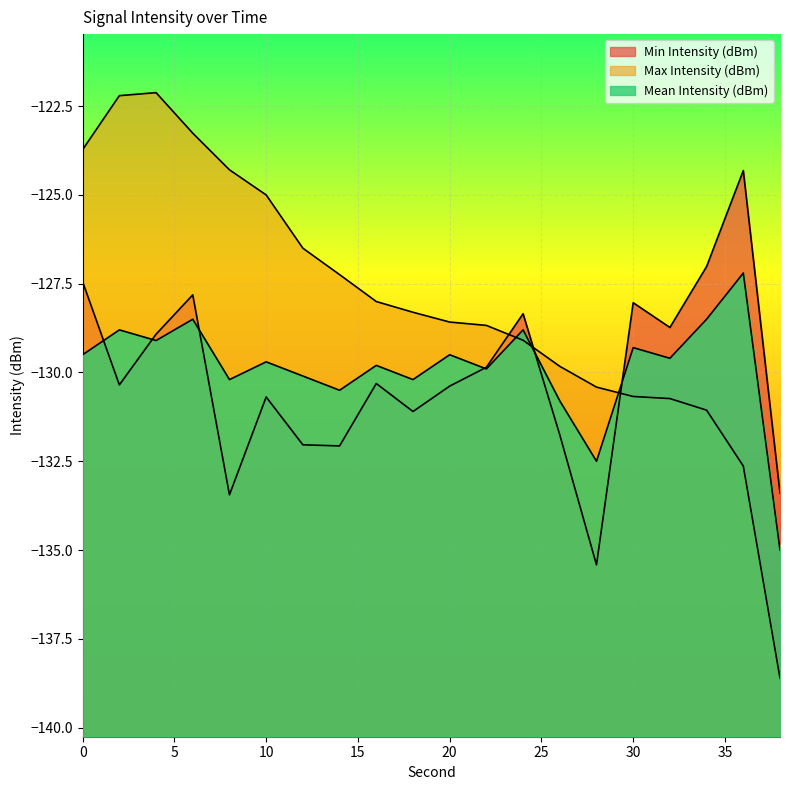

How many data points in Max Intensity (dBm) are less than -128?

12